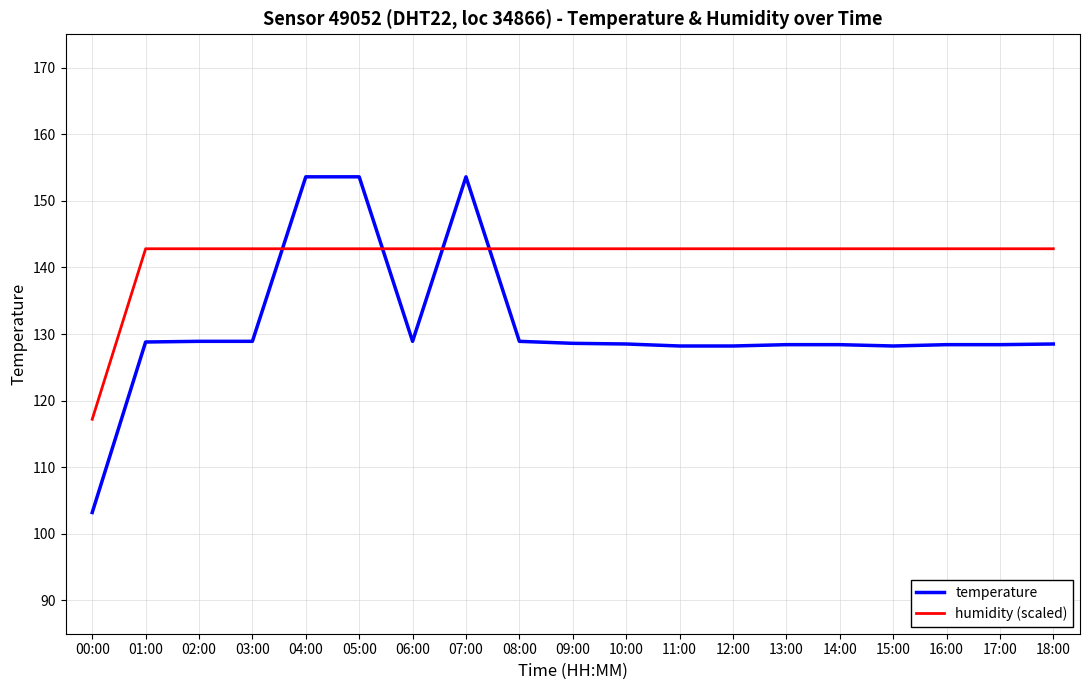

What is the difference between the highest and lowest values at 09:00?

14.2